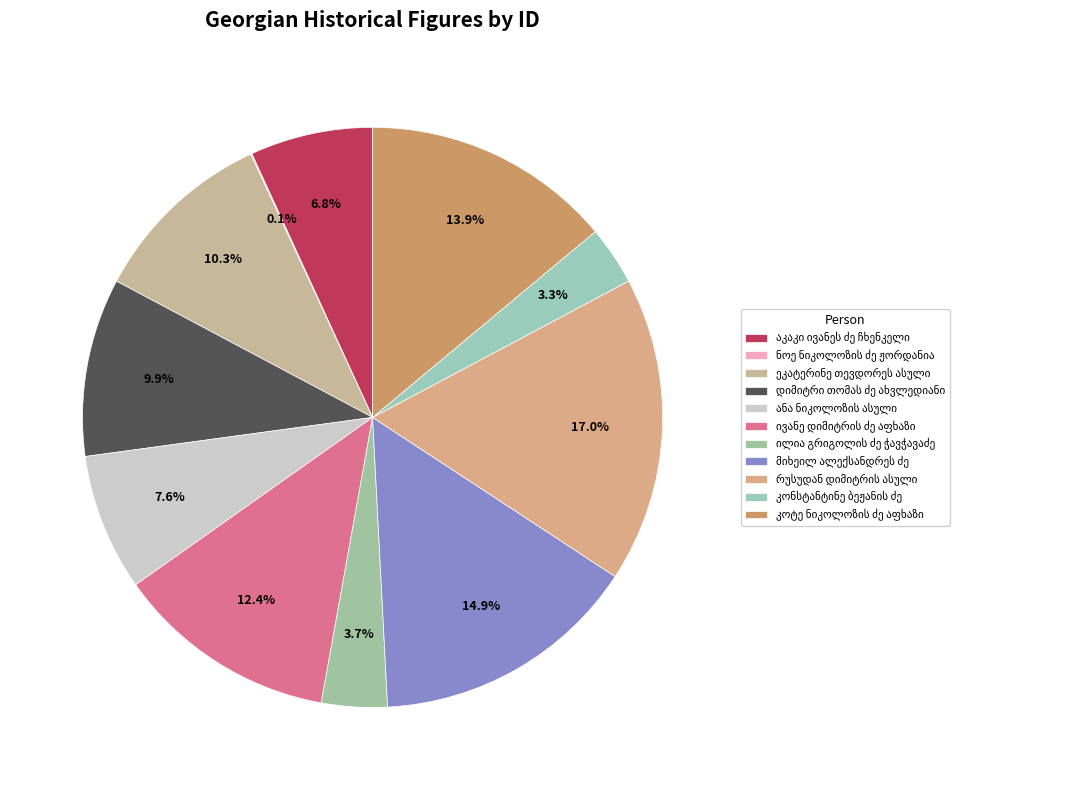

To the nearest percent, what is the average slice percentage?

9%